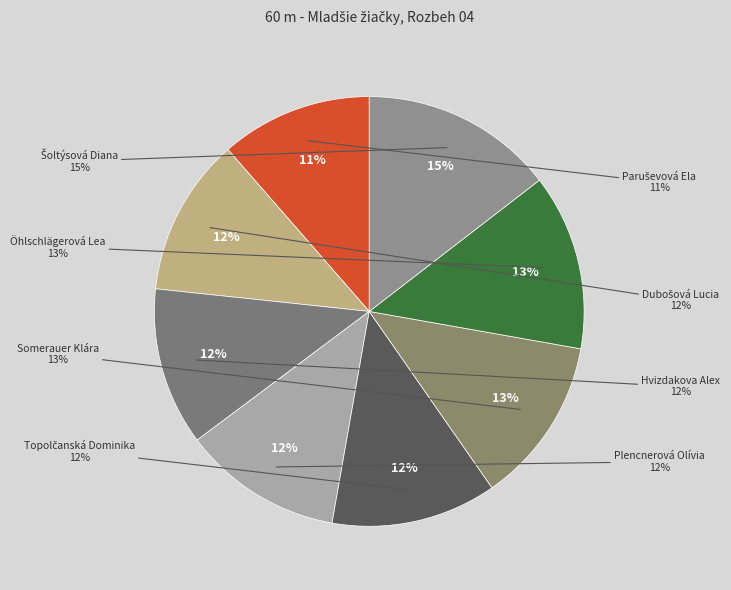

To the nearest percent, what is the average slice percentage?

12%